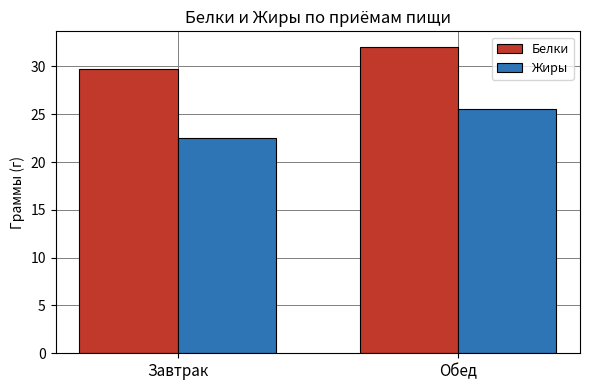

Reading left to right, list all the values displayed in this chart.

Белки: Завтрак=29.7	Обед=32.1
Жиры: Завтрак=22.5	Обед=25.5